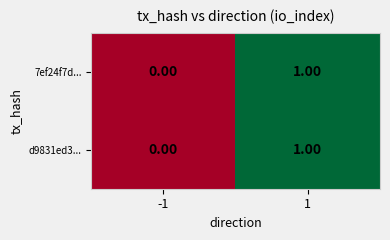

Rank the categories by 7ef24f7d... value from lowest to highest.

-1, 1